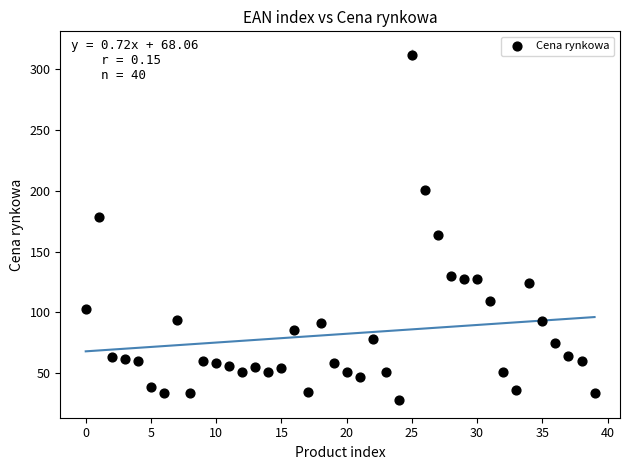

What is the range of Y values (max minus min)?

283.3